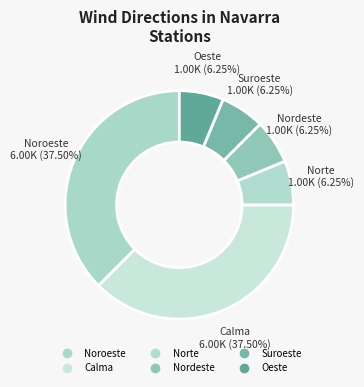

Count the number of slices in the pie.

6